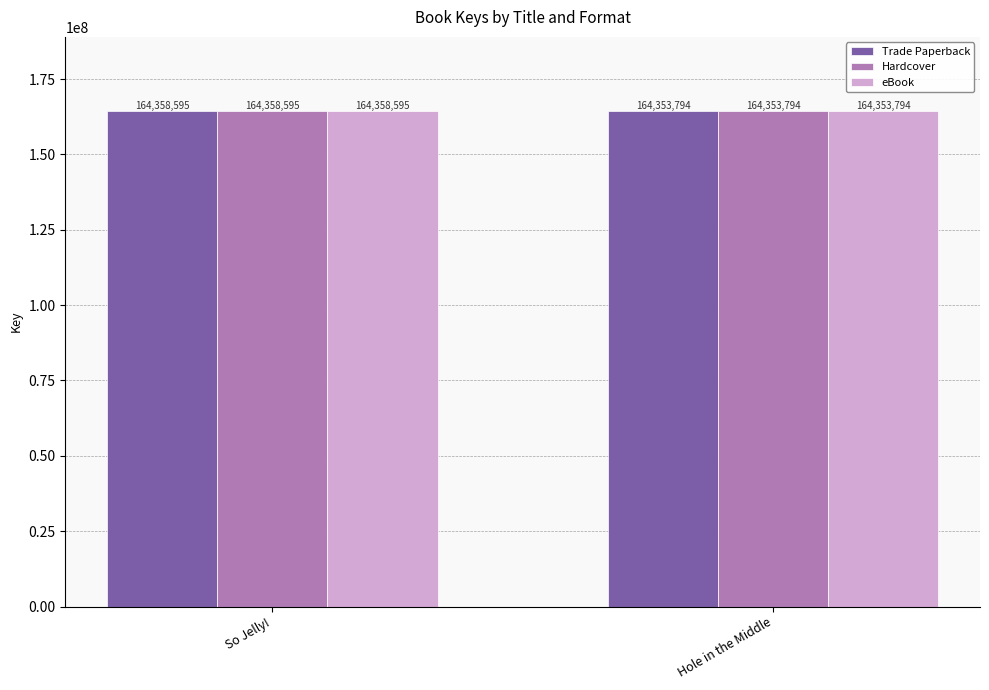

Which label corresponds to the smallest value in the chart?

Hole in the Middle